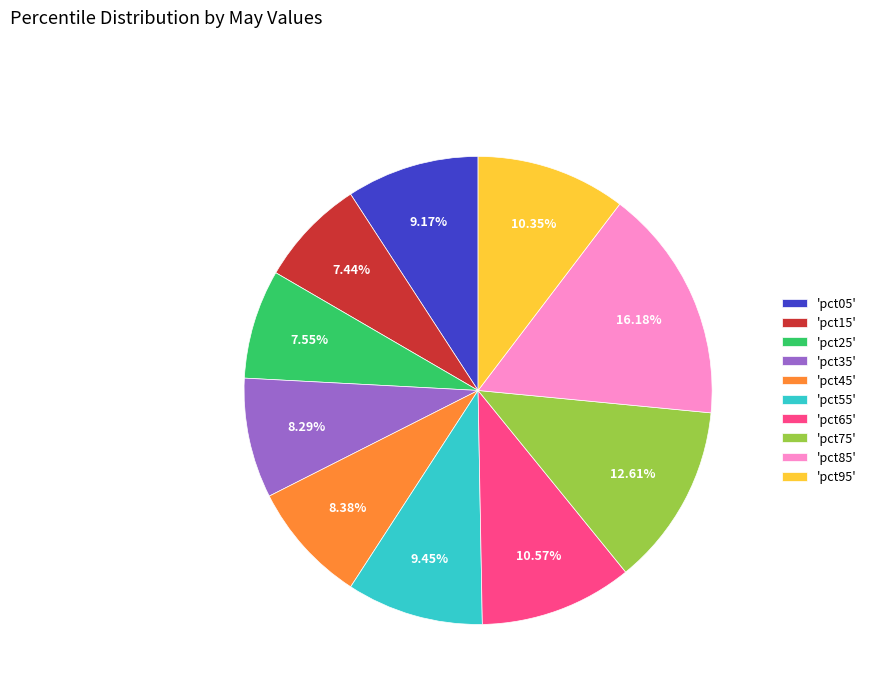

Combined, do 'pct45' and 'pct55' account for over 50%?

No